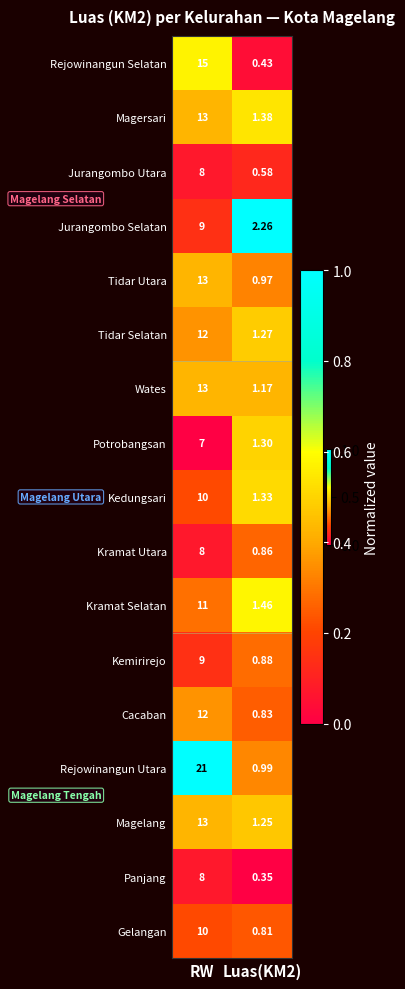

Between RW and Luas(KM2), which series saw the biggest shift?

Rejowinangun Utara